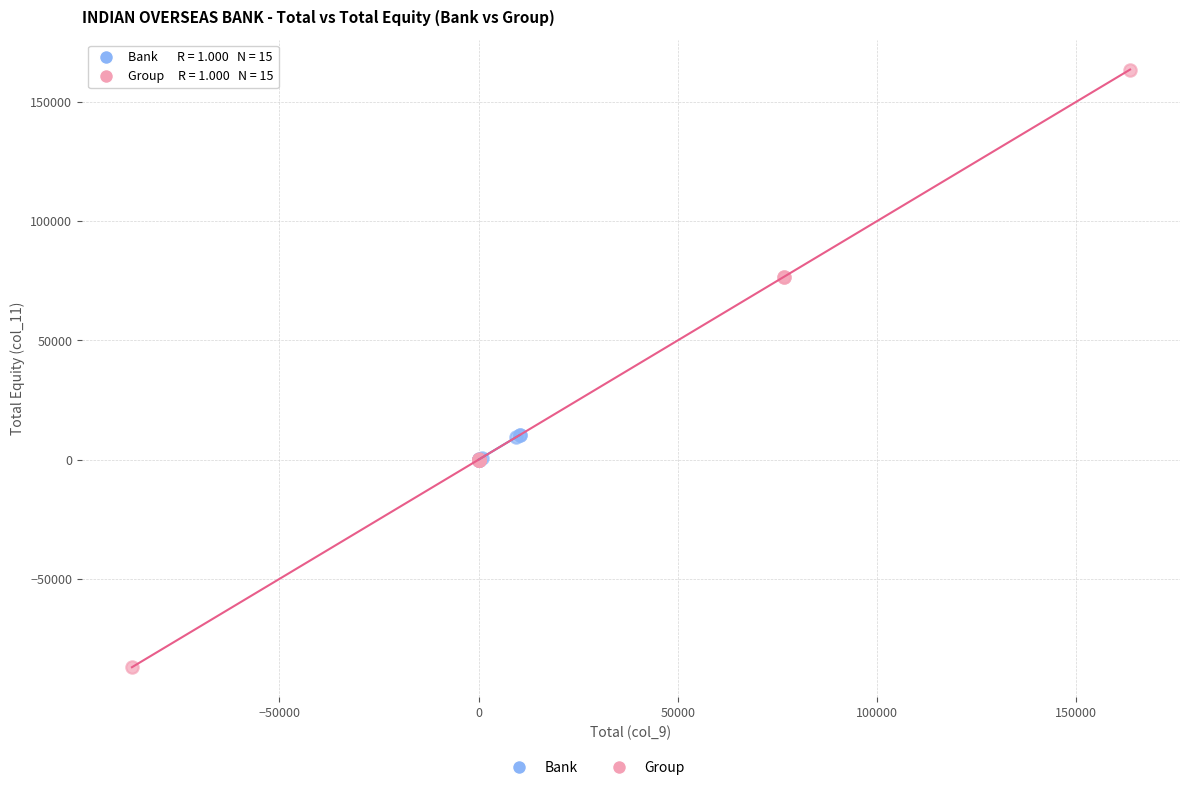

Which series reaches the minimum Y coordinate?

Group